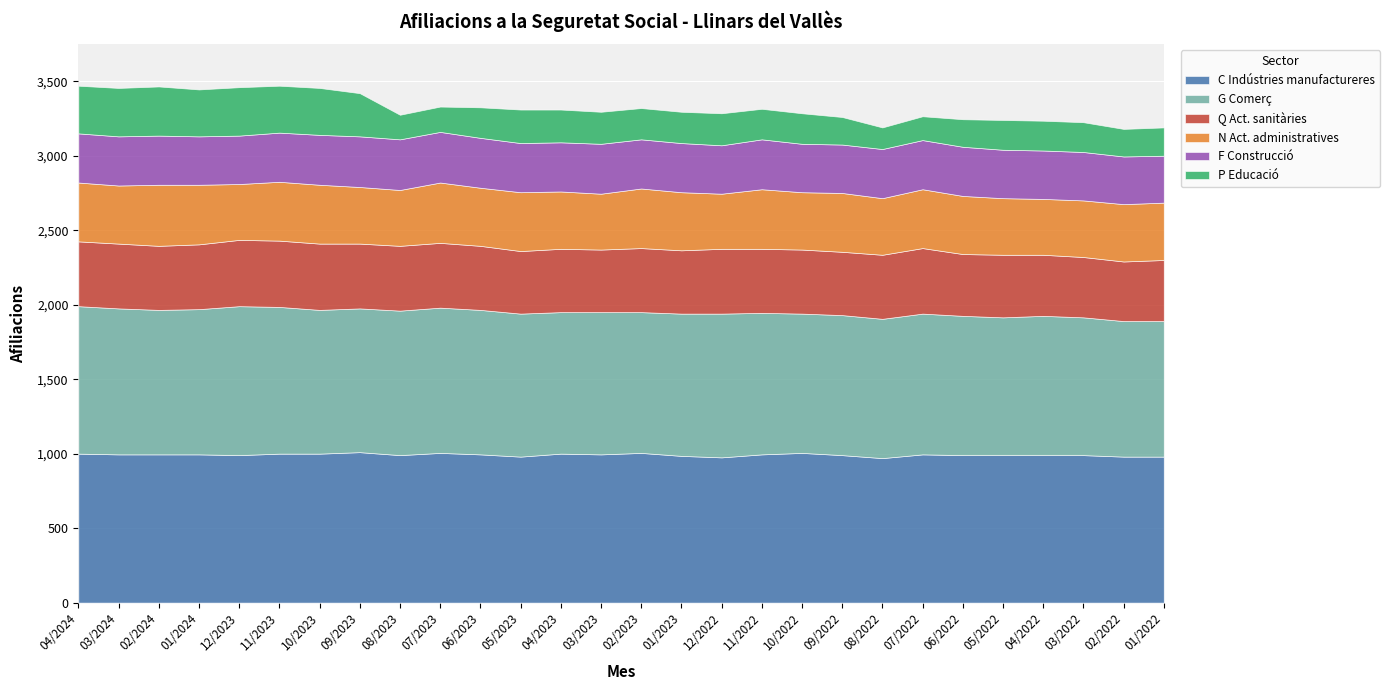

What is the difference between the C Indústries manufactureres values at 03/2022 and 04/2023?

10